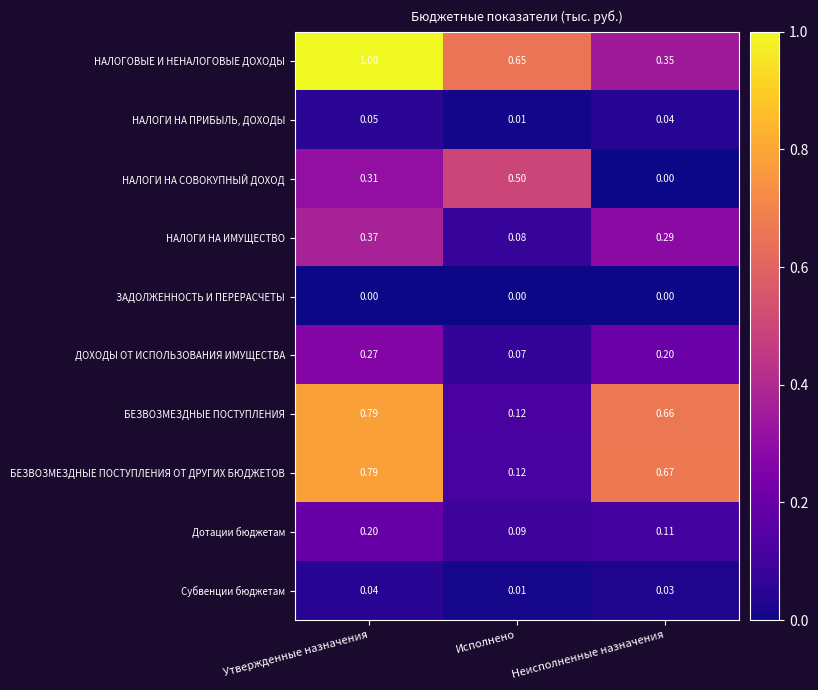

Is the value of НАЛОГИ НА СОВОКУПНЫЙ ДОХОД at Неисполненные назначения greater than the value of ДОХОДЫ ОТ ИСПОЛЬЗОВАНИЯ ИМУЩЕСТВА at Неисполненные назначения?

No